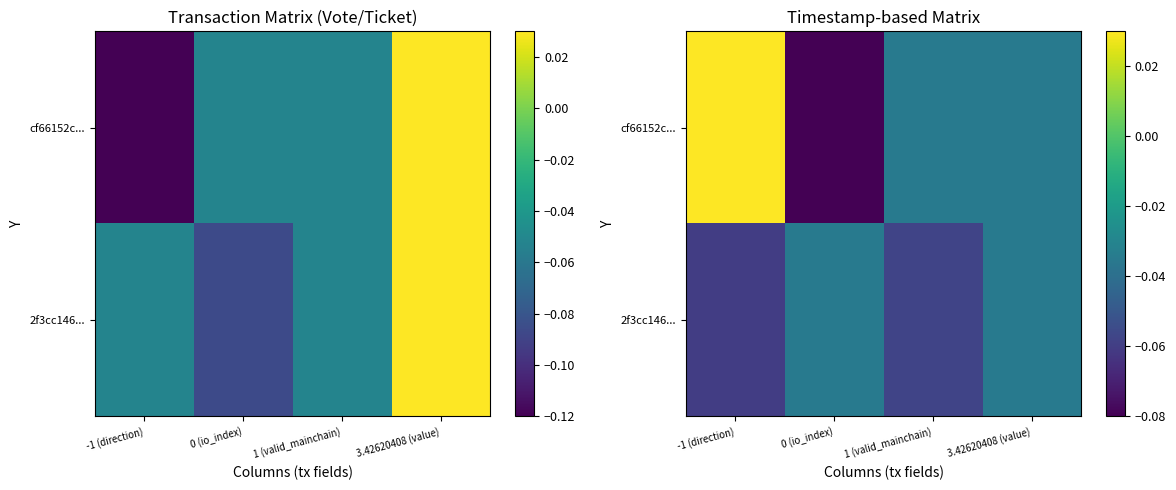

Is it true that 2f3cc146... equals -0.1 at 3.42620408 (value)?

False